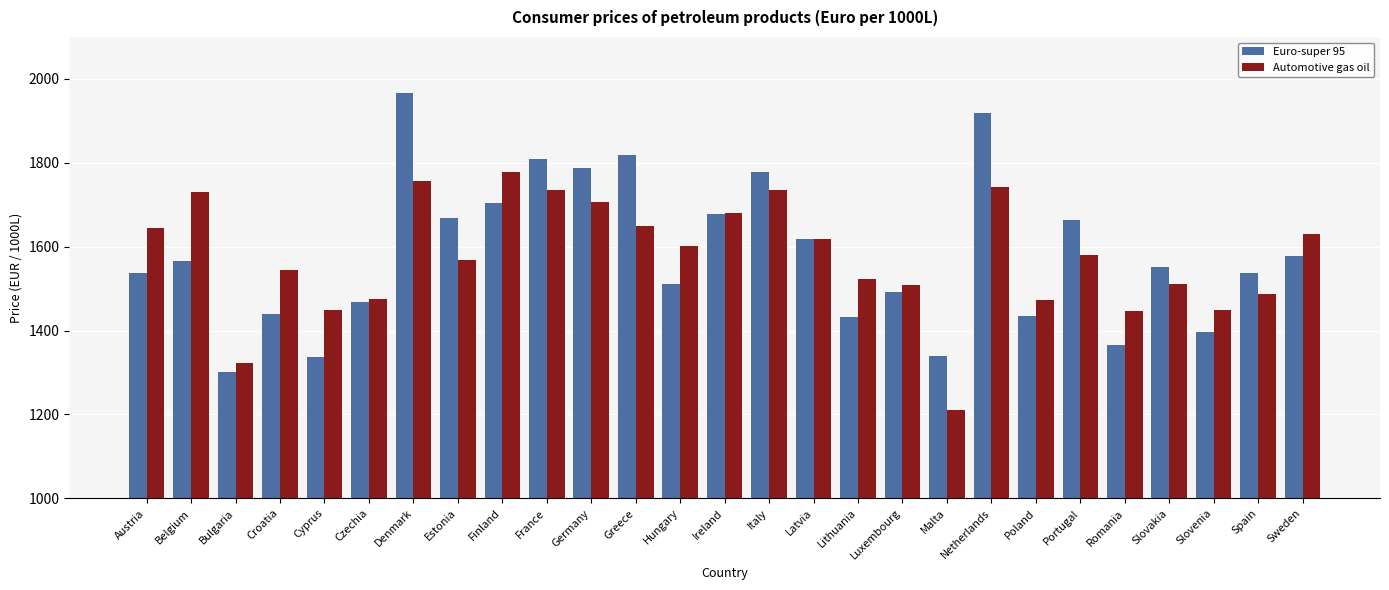

What is the sum of all Euro-super 95 values?

42696.9